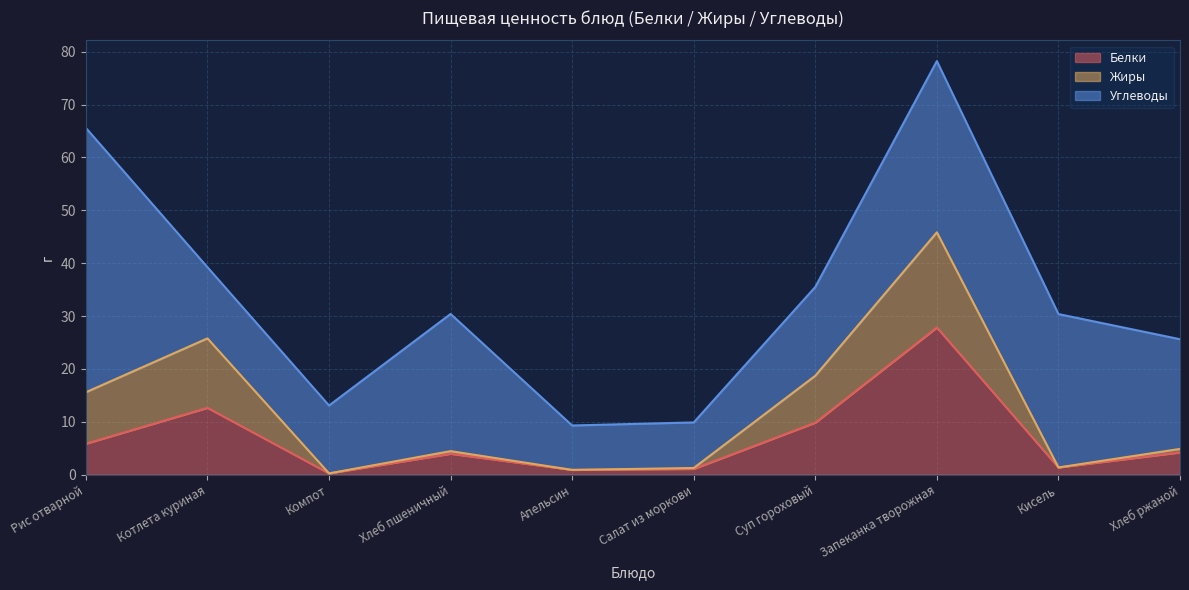

The Жиры series shows 0.5 at Хлеб пшеничный. True or false?

True